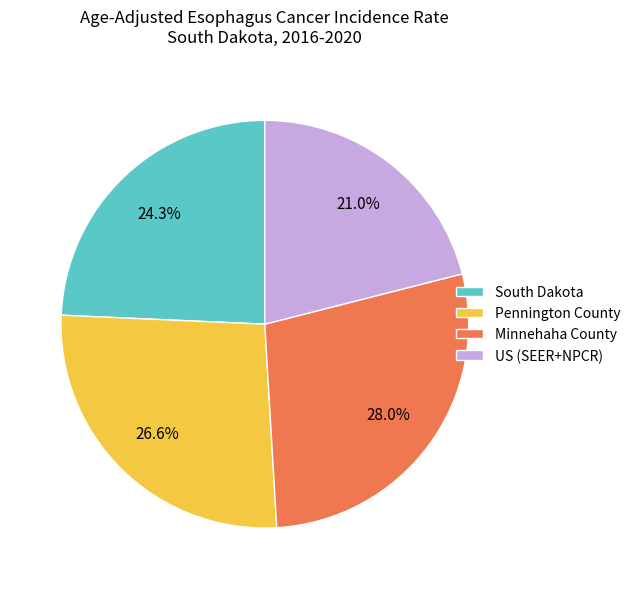

How many segments does this pie chart have?

4